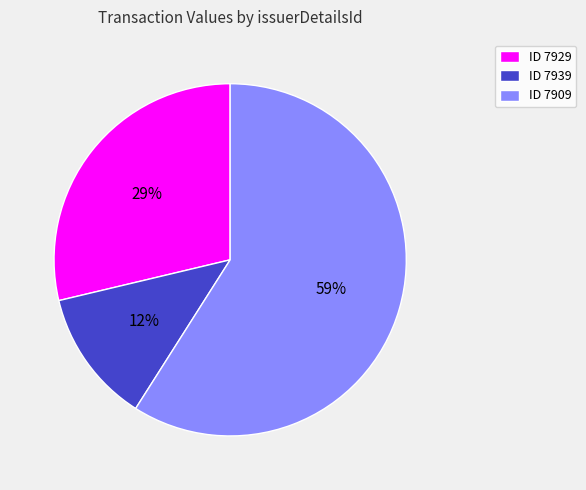

To the nearest percent, what portion does ID 7929 represent?

29%